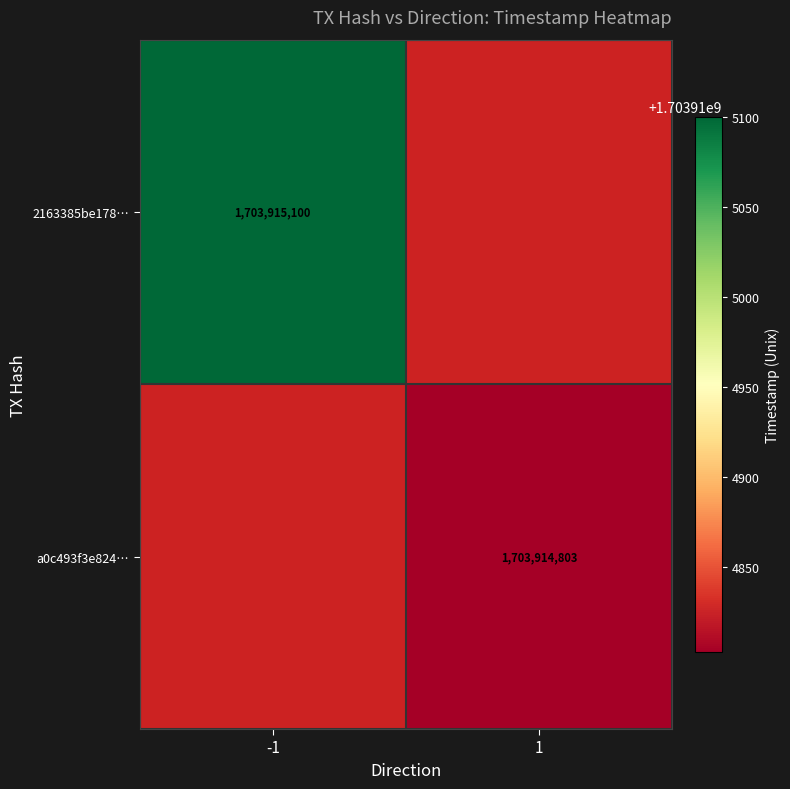

The value of a0c493f3e8242515fb6b86651e0f4d15e40facf at 0 is 1. True or false?

False